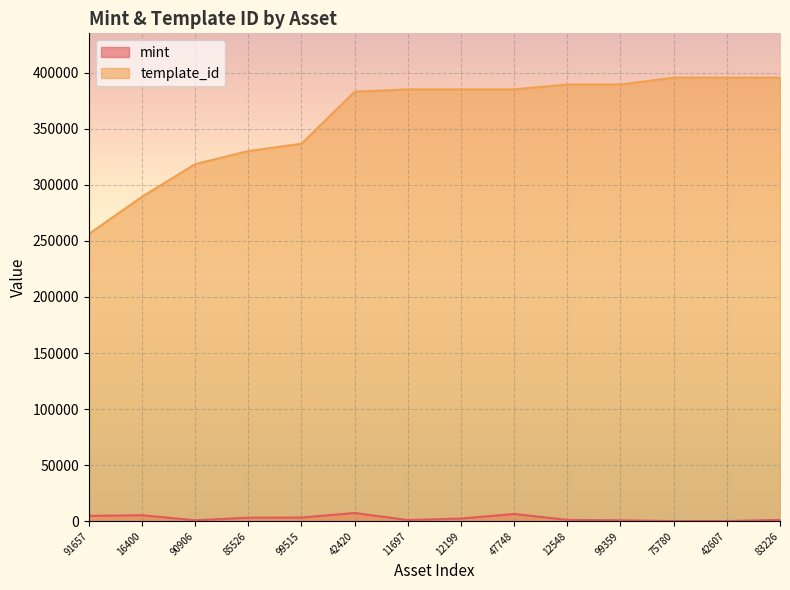

True or false: template_id and mint cross at least once.

False